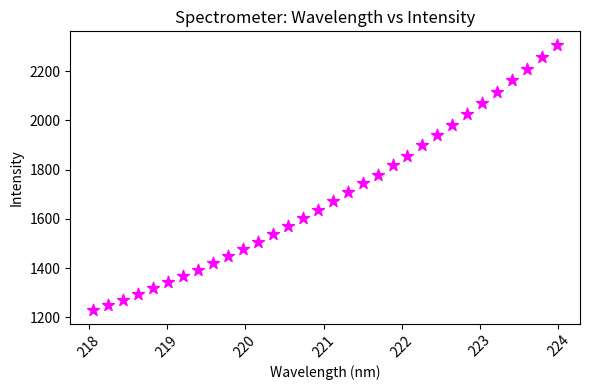

What is the range of X values (max minus min)?

5.9